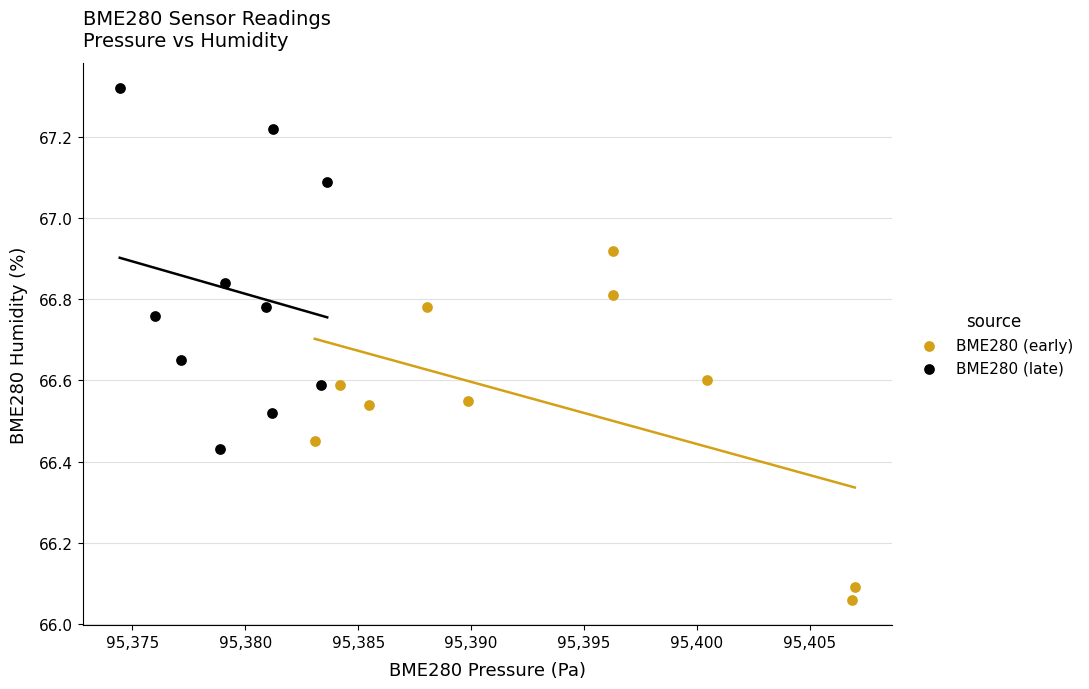

Which series reaches the minimum Y coordinate?

BME280 (early)